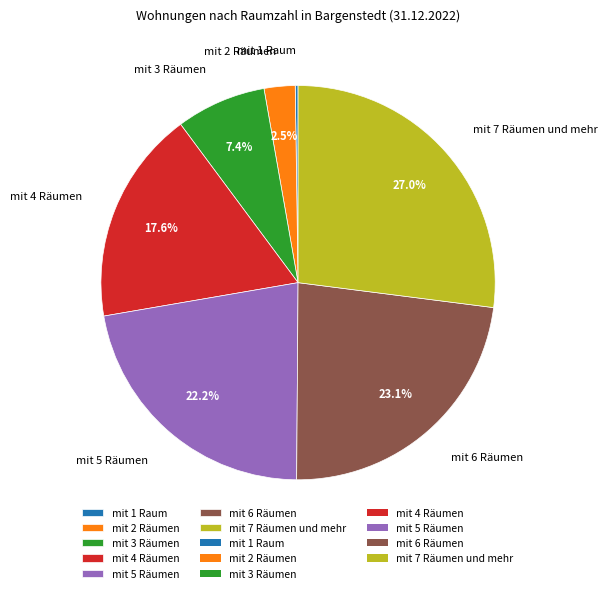

Does any single category account for the majority?

No